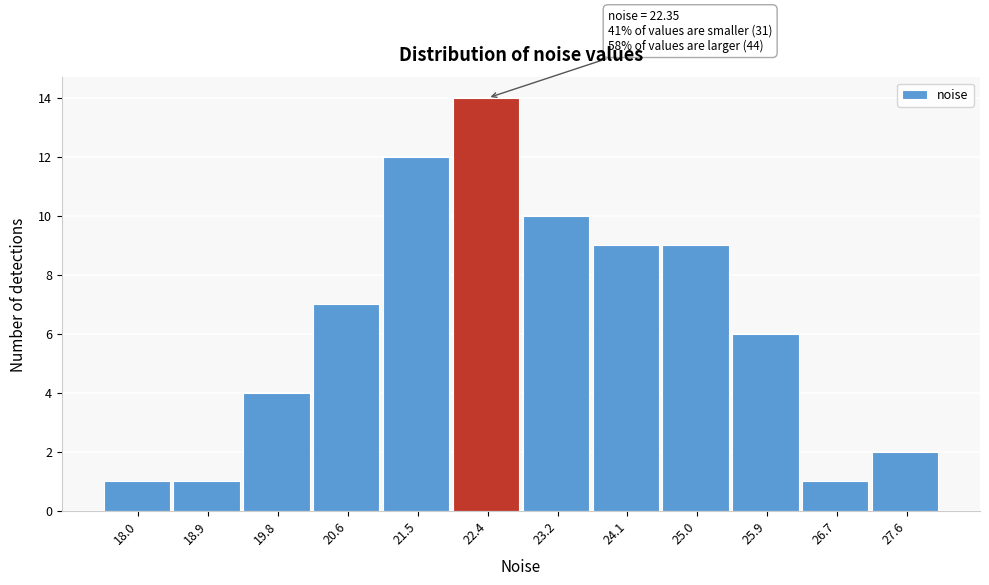

Which range on the x-axis has the tallest bar?

21.9 to 22.8